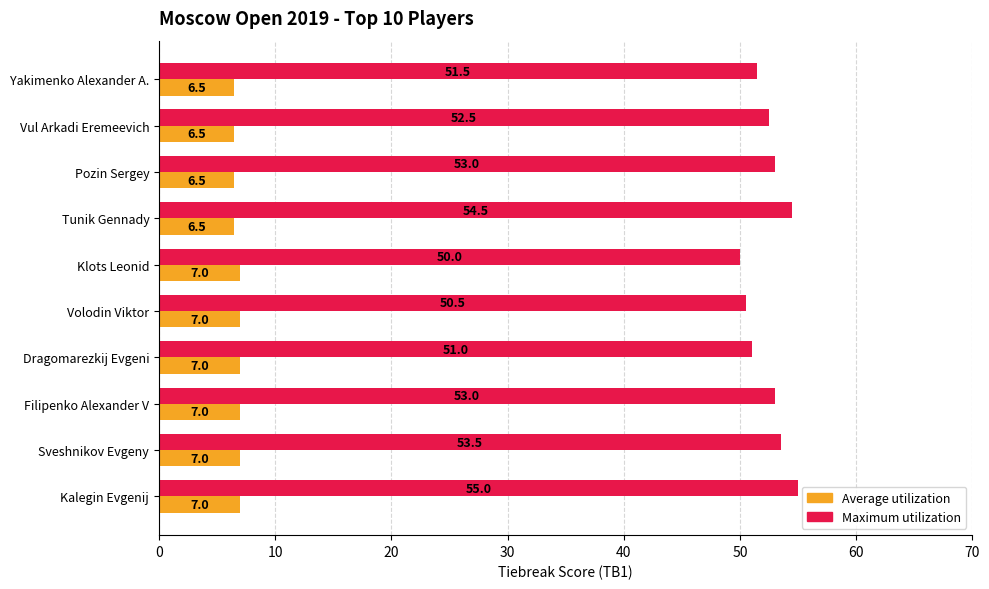

True or false: Average utilization has a value of 12.5 at Dragomarezkij Evgeni.

False